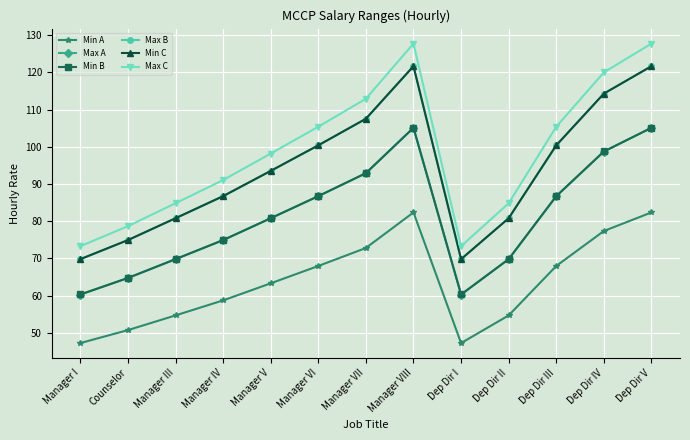

Which series changed the most between Manager VIII and Dep Dir II?

Max C